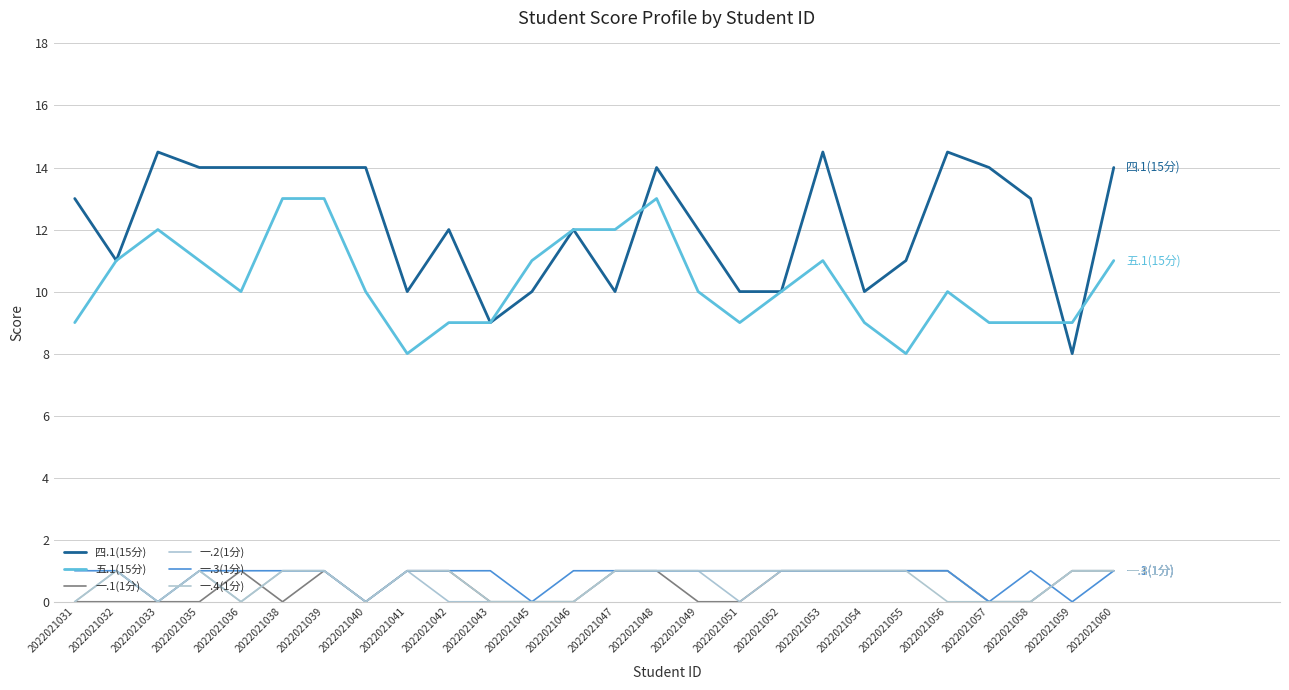

At which label is 一.4(1分) closest to 0?

2022021031